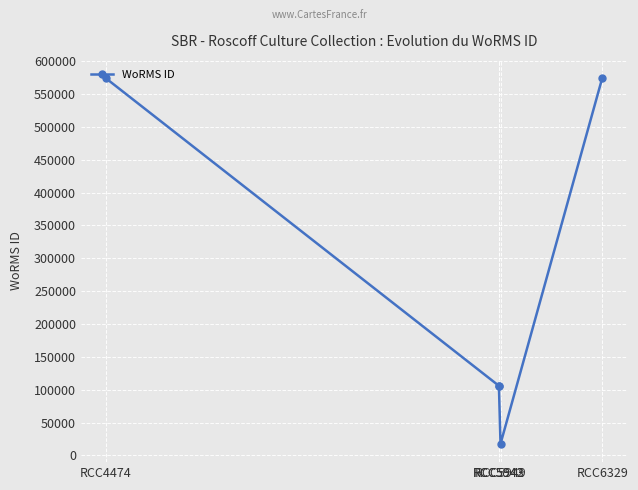

How many categories are shown in the chart?

5